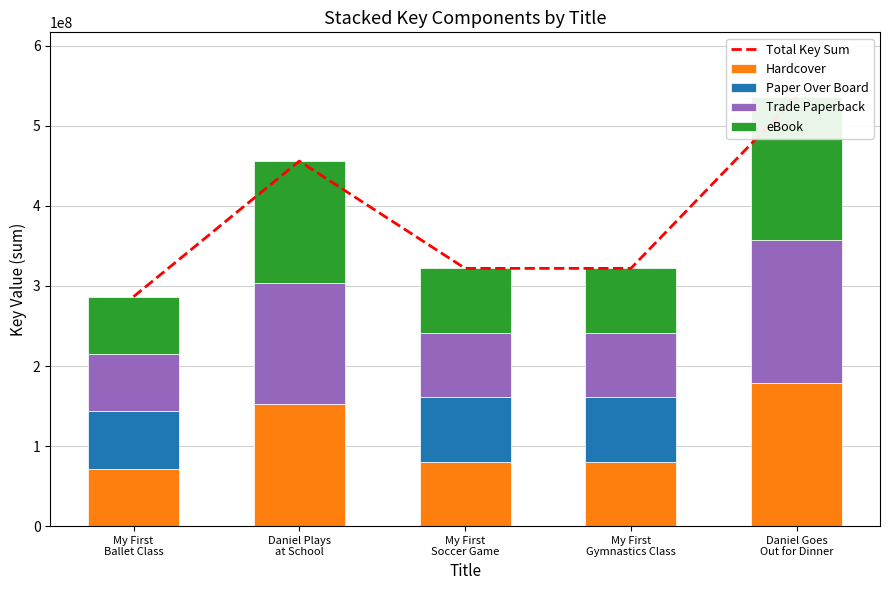

Reading left to right, list all the values displayed in this chart.

Total Key Sum: My First
Ballet Class=286605156	Daniel Plays
at School=455956713	My First
Soccer Game=321959272	My First
Gymnastics Class=321961960	Daniel Goes
Out for Dinner=536344380
Hardcover: My First
Ballet Class=71651289	Daniel Plays
at School=151985571	My First
Soccer Game=80489818	My First
Gymnastics Class=80490490	Daniel Goes
Out for Dinner=178781460
Paper Over Board: My First
Ballet Class=71651289	Daniel Plays
at School=0	My First
Soccer Game=80489818	My First
Gymnastics Class=80490490	Daniel Goes
Out for Dinner=0
Trade Paperback: My First
Ballet Class=71651289	Daniel Plays
at School=151985571	My First
Soccer Game=80489818	My First
Gymnastics Class=80490490	Daniel Goes
Out for Dinner=178781460
eBook: My First
Ballet Class=71651289	Daniel Plays
at School=151985571	My First
Soccer Game=80489818	My First
Gymnastics Class=80490490	Daniel Goes
Out for Dinner=178781460